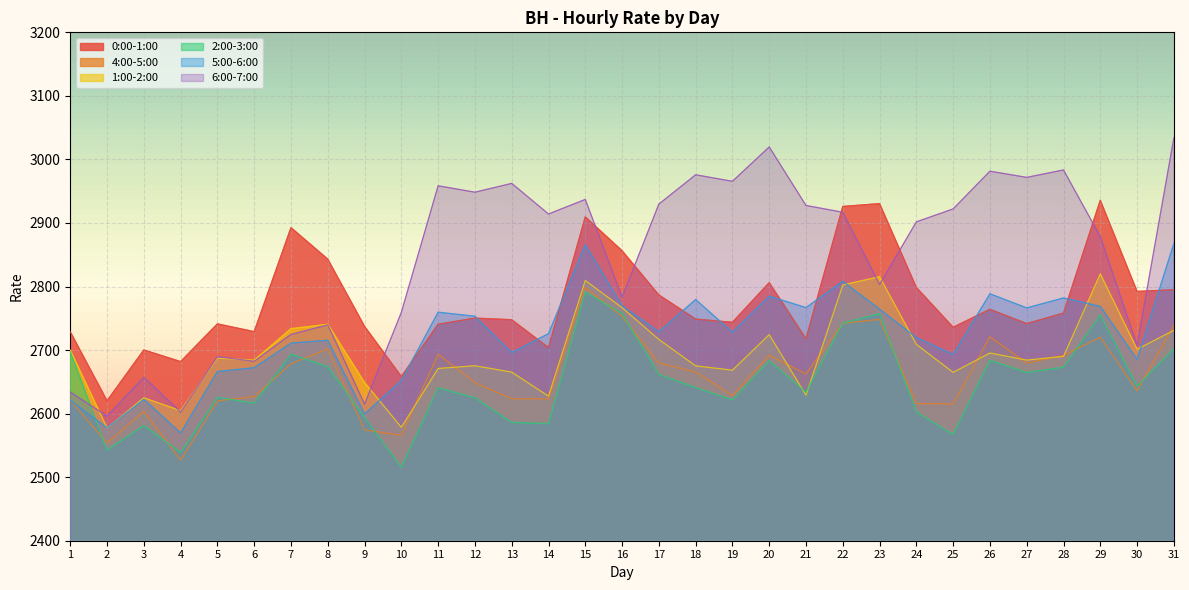

What is the value of the 6:00-7:00 point at the 19th from the left?

2965.6